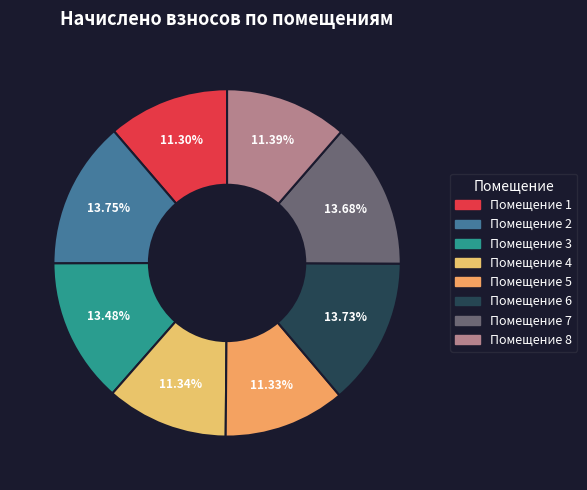

Count the number of slices in the pie.

8